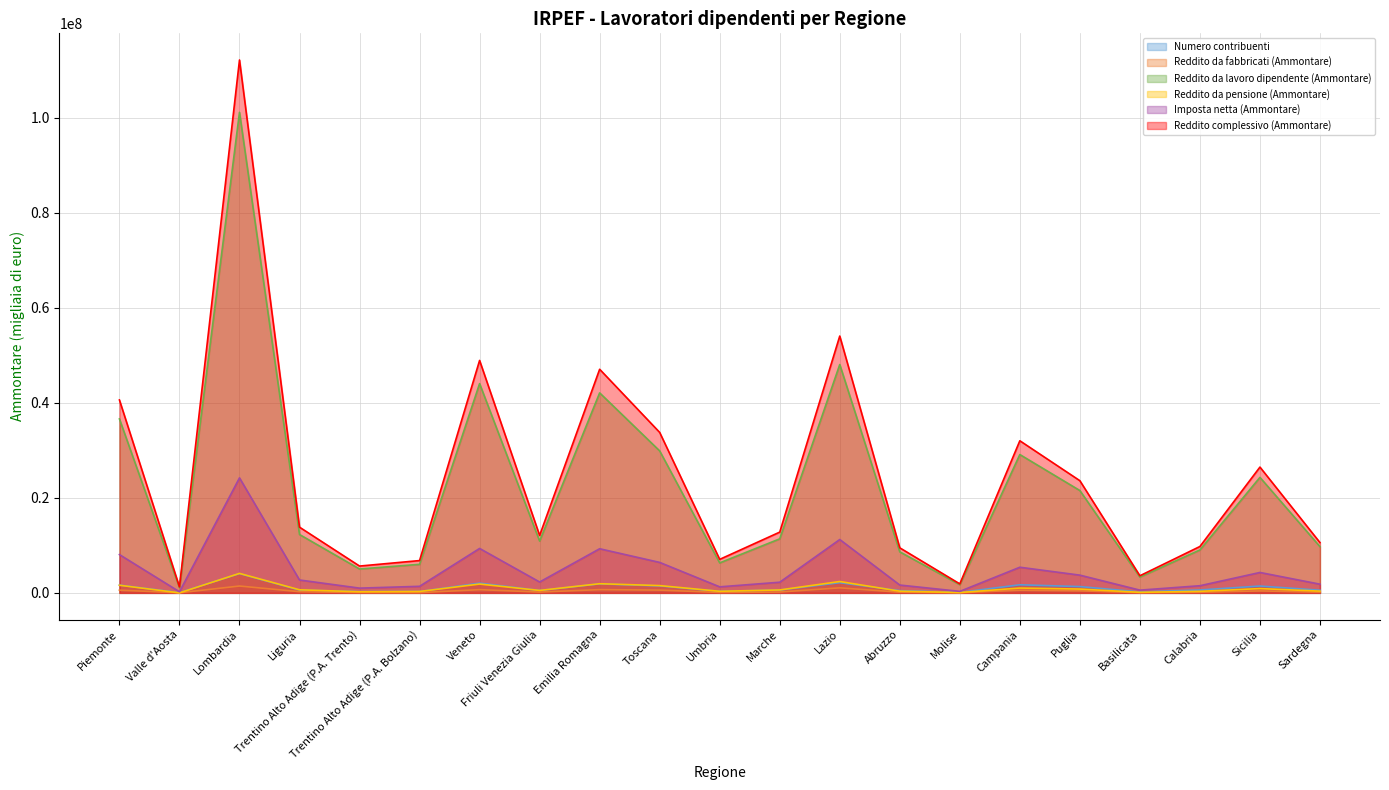

Rank the series by their maximum value, from lowest to highest.

Reddito da fabbricati (Ammontare), Numero contribuenti, Reddito da pensione (Ammontare), Imposta netta (Ammontare), Reddito da lavoro dipendente (Ammontare), Reddito complessivo (Ammontare)